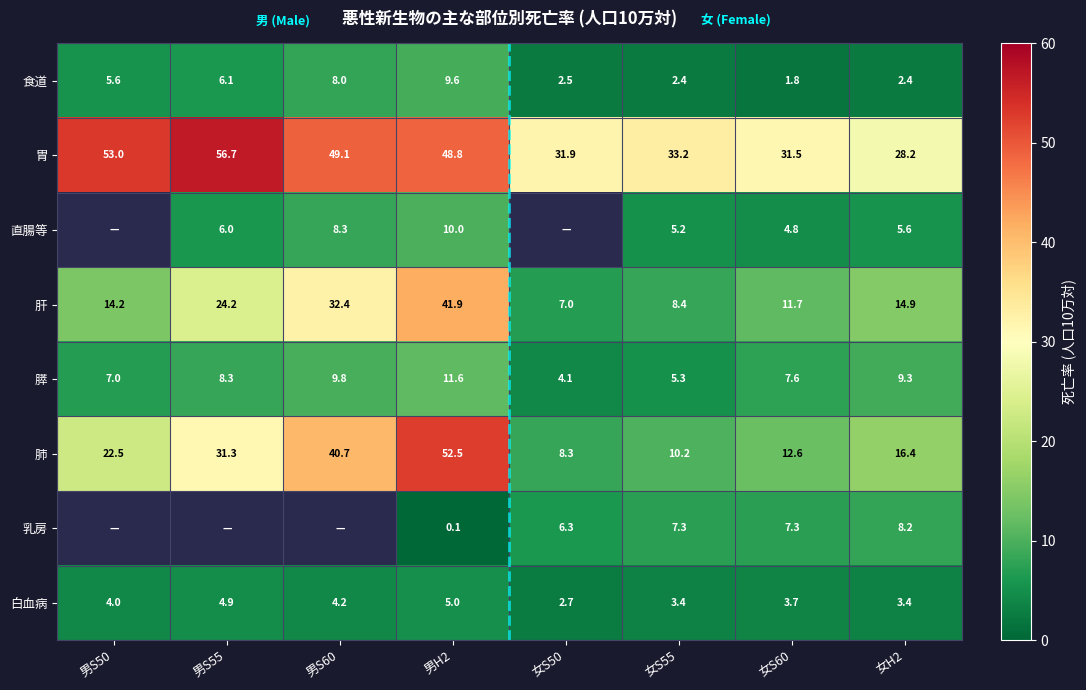

At which label does 肝 first exceed 14?

男S50